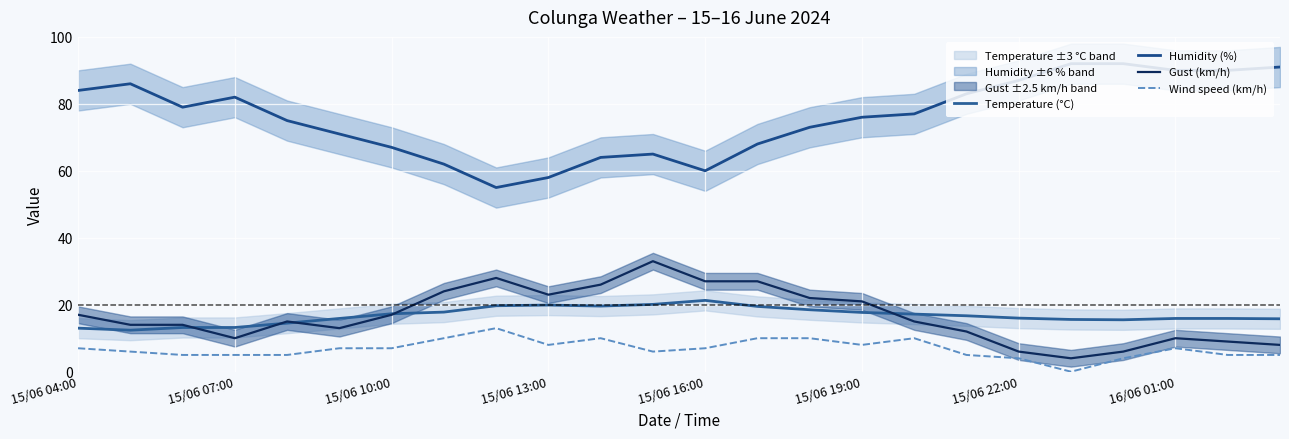

The value of Temperature (°C) at 22 is 9.6. True or false?

False